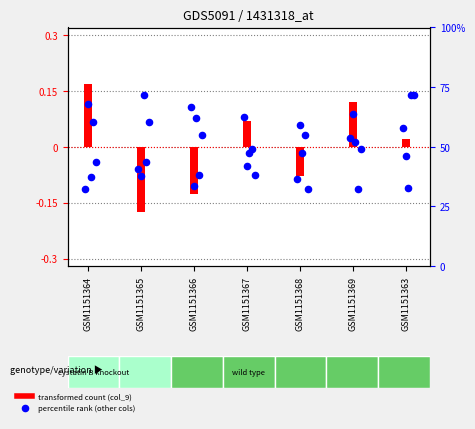

Which series reaches the minimum Y coordinate?

col_9 (bar)